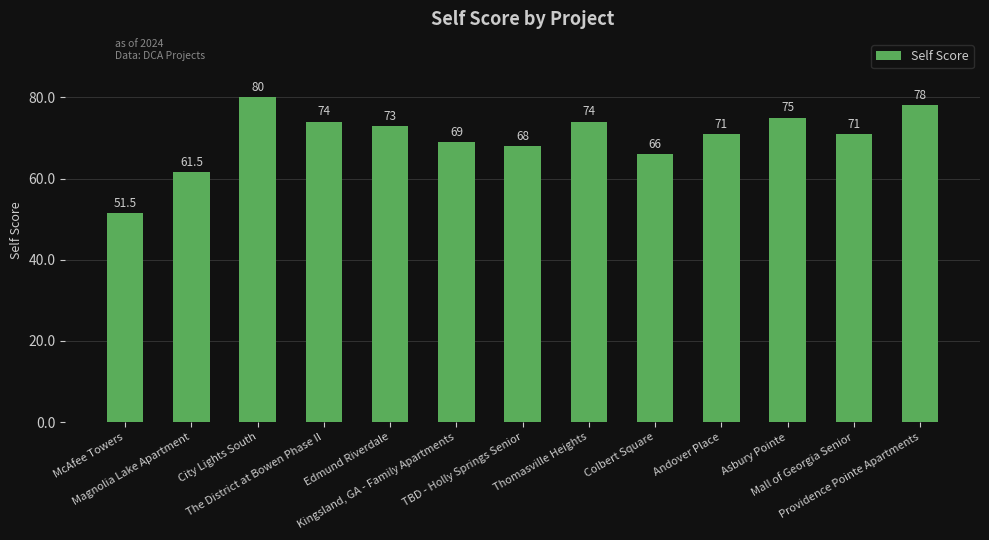

What is the label of the 4th bar from the left?

The District at Bowen Phase II